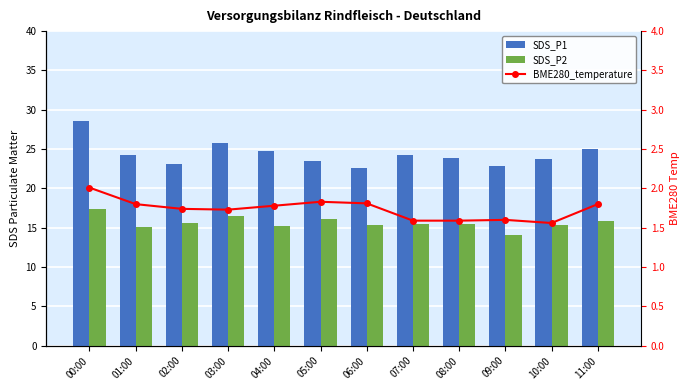

Reading left to right, transcribe all the data shown in this chart.

SDS_P1: 28.5	24.2	23.1	25.8	24.8	23.4	22.6	24.3	23.9	22.9	23.7	25.1
SDS_P2: 17.4	15.1	15.6	16.5	15.3	16.1	15.4	15.4	15.5	14.1	15.3	15.8
BME280_temperature: 2.0	1.8	1.7	1.7	1.8	1.8	1.8	1.6	1.6	1.6	1.6	1.8